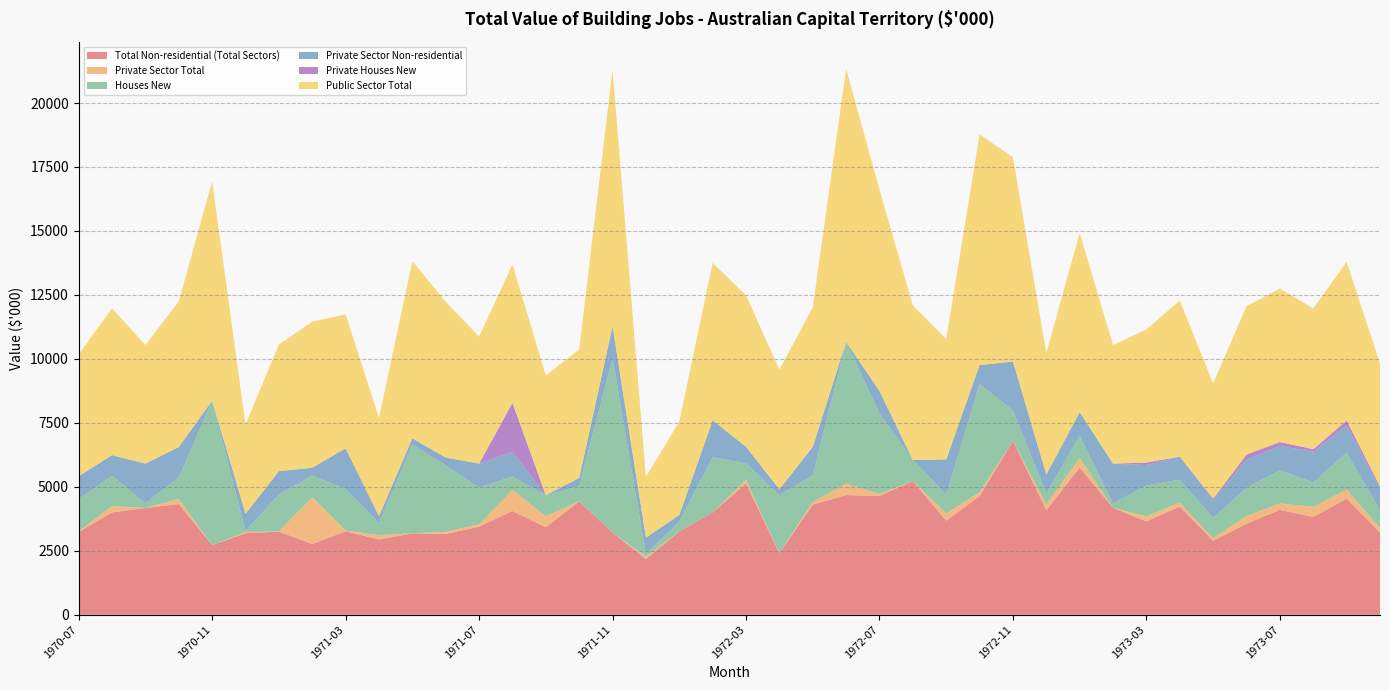

Reading left to right, transcribe all the data shown in this chart.

Total Non-residential (Total Sectors): 1970-07=3236	1970-08=4000	1970-09=4173	1970-10=4327	1970-11=2725	1970-12=3184	1971-01=3252	1971-02=2767	1971-03=3262	1971-04=2942	1971-05=3181	1971-06=3156	1971-07=3445	1971-08=4055	1971-09=3420	1971-10=4435	1971-11=3205	1971-12=2179	1972-01=3252	1972-02=4000	1972-03=5126	1972-04=2407	1972-05=4307	1972-06=4677	1972-07=4642	1972-08=5227	1972-09=3677	1972-10=4638	1972-11=6795	1972-12=4088	1973-01=5755	1973-02=4173	1973-03=3650	1973-04=4230	1973-05=2890	1973-06=3560	1973-07=4100	1973-08=3820	1973-09=4540	1973-10=3210
Private Sector Total: 1970-07=15	1970-08=247	1970-09=0	1970-10=200	1970-11=0	1970-12=55	1971-01=0	1971-02=1829	1971-03=27	1971-04=171	1971-05=0	1971-06=83	1971-07=90	1971-08=824	1971-09=430	1971-10=0	1971-11=0	1971-12=101	1972-01=0	1972-02=0	1972-03=140	1972-04=0	1972-05=100	1972-06=449	1972-07=80	1972-08=0	1972-09=279	1972-10=150	1972-11=0	1972-12=230	1973-01=375	1973-02=0	1973-03=200	1973-04=150	1973-05=100	1973-06=300	1973-07=250	1973-08=400	1973-09=350	1973-10=180
Houses New: 1970-07=1268	1970-08=1185	1970-09=183	1970-10=846	1970-11=5638	1970-12=38	1971-01=1446	1971-02=841	1971-03=1628	1971-04=479	1971-05=3465	1971-06=2606	1971-07=1432	1971-08=526	1971-09=824	1971-10=590	1971-11=6821	1971-12=98	1972-01=394	1972-02=2158	1972-03=653	1972-04=2270	1972-05=1050	1972-06=5539	1972-07=3151	1972-08=818	1972-09=742	1972-10=4227	1972-11=1188	1972-12=431	1973-01=868	1973-02=183	1973-03=1200	1973-04=900	1973-05=800	1973-06=1100	1973-07=1300	1973-08=950	1973-09=1450	1973-10=700
Private Sector Non-residential: 1970-07=892	1970-08=805	1970-09=1548	1970-10=1184	1970-11=0	1970-12=671	1971-01=914	1971-02=309	1971-03=1585	1971-04=260	1971-05=248	1971-06=299	1971-07=939	1971-08=958	1971-09=0	1971-10=321	1971-11=1245	1971-12=637	1972-01=251	1972-02=1440	1972-03=646	1972-04=223	1972-05=1102	1972-06=0	1972-07=871	1972-08=0	1972-09=1374	1972-10=745	1972-11=1910	1972-12=734	1973-01=920	1973-02=1548	1973-03=800	1973-04=900	1973-05=700	1973-06=1100	1973-07=950	1973-08=1200	1973-09=1050	1973-10=850
Private Houses New: 1970-07=0	1970-08=0	1970-09=0	1970-10=0	1970-11=0	1970-12=0	1971-01=0	1971-02=0	1971-03=0	1971-04=0	1971-05=0	1971-06=0	1971-07=0	1971-08=1919	1971-09=0	1971-10=0	1971-11=0	1971-12=0	1972-01=0	1972-02=0	1972-03=0	1972-04=0	1972-05=0	1972-06=0	1972-07=0	1972-08=0	1972-09=0	1972-10=0	1972-11=0	1972-12=0	1973-01=0	1973-02=0	1973-03=100	1973-04=0	1973-05=50	1973-06=200	1973-07=150	1973-08=100	1973-09=200	1973-10=80
Public Sector Total: 1970-07=4765	1970-08=5740	1970-09=4636	1970-10=5688	1970-11=8576	1970-12=3489	1971-01=4948	1971-02=5708	1971-03=5235	1971-04=3839	1971-05=6927	1971-06=6086	1971-07=4968	1971-08=5405	1971-09=4674	1971-10=5025	1971-11=10026	1971-12=2377	1972-01=3646	1972-02=6157	1972-03=5919	1972-04=4676	1972-05=5457	1972-06=10666	1972-07=7872	1972-08=6045	1972-09=4698	1972-10=9015	1972-11=7983	1972-12=4749	1973-01=6999	1973-02=4636	1973-03=5200	1973-04=6100	1973-05=4500	1973-06=5800	1973-07=6000	1973-08=5500	1973-09=6200	1973-10=4800